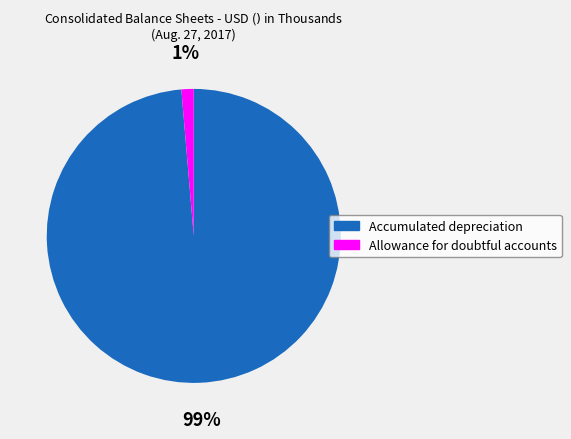

Is there any slice that represents more than half of the pie?

Yes